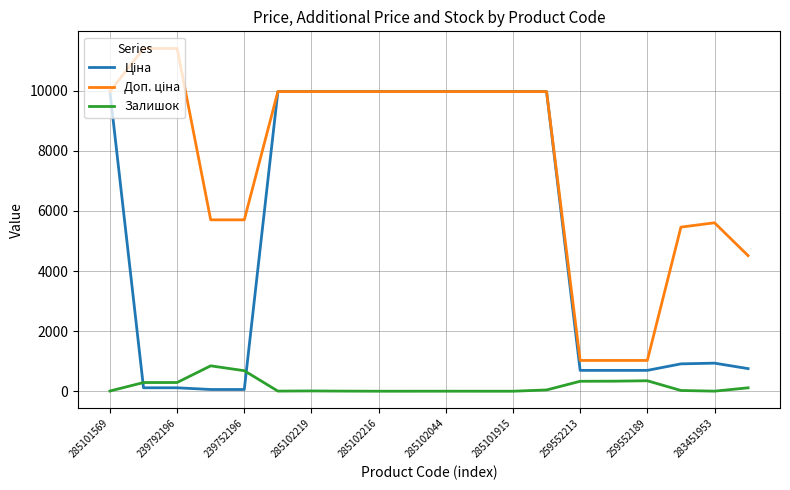

What is the highest value of the Залишок series?

845.0